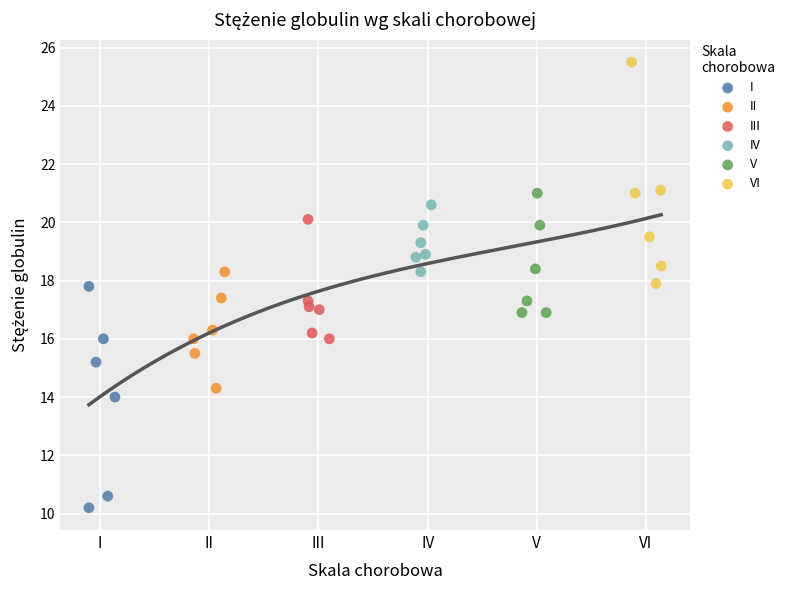

Which series contains the highest Y value?

VI